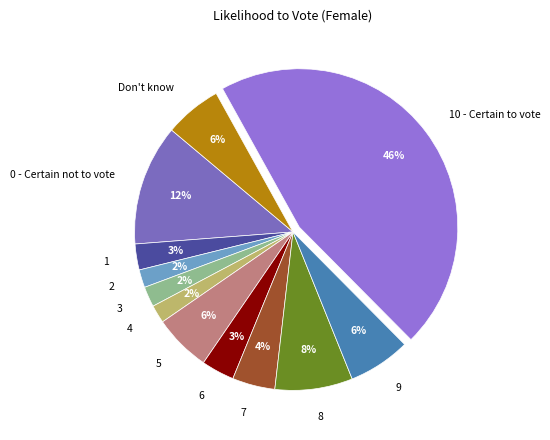

True or false: 5 accounts for 6% of the total.

True